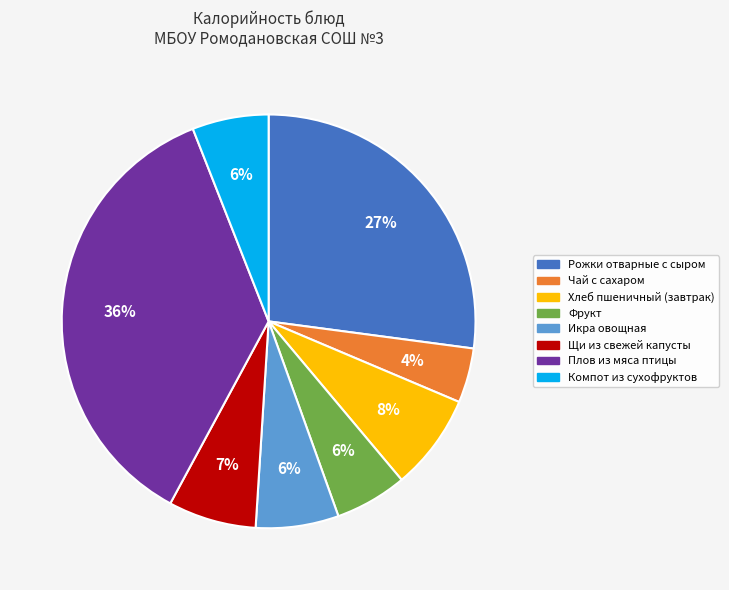

What percentage is the Щи из свежей капусты slice, to the nearest percent?

7%